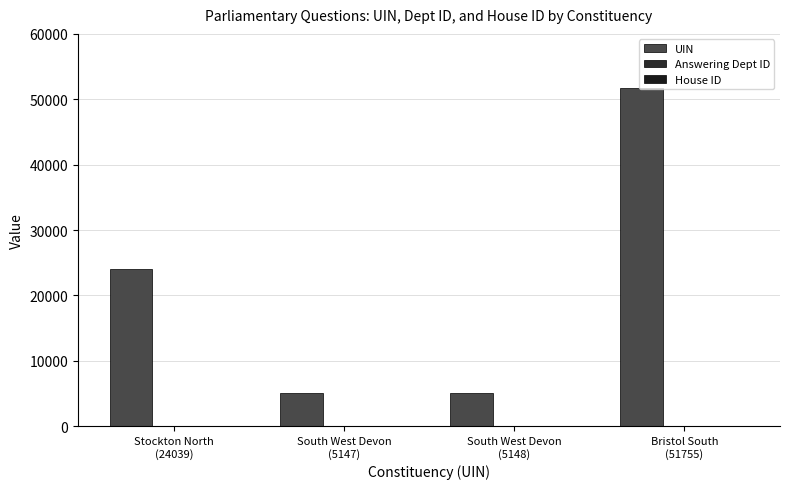

How many data points does each series have?

4